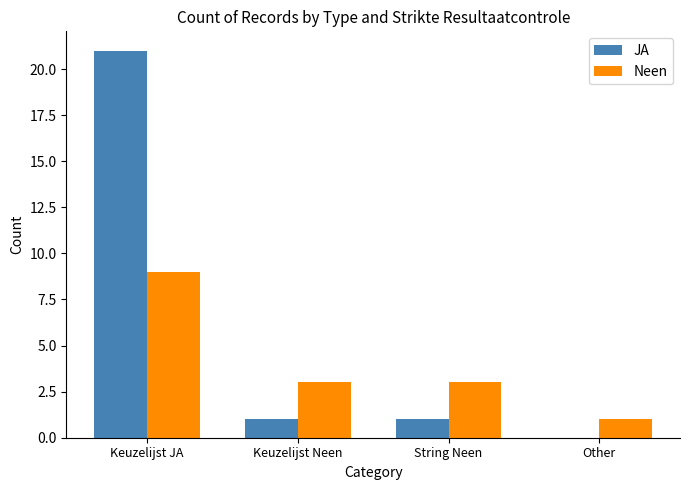

Which series has the largest range (max minus min)?

JA